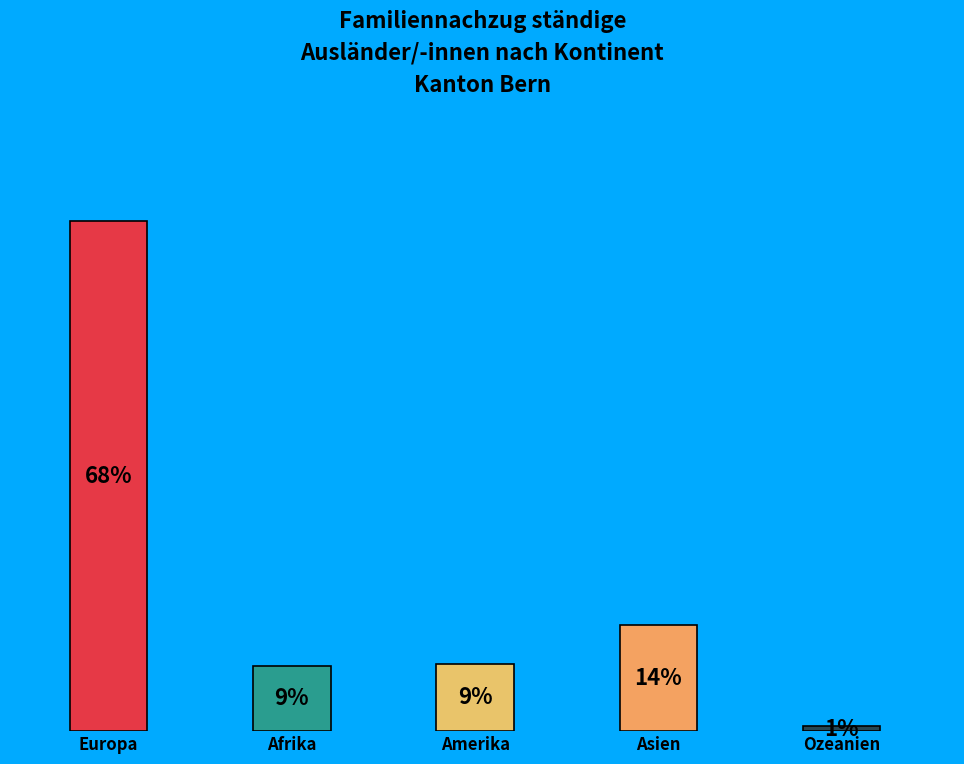

Which slice is the largest?

Europa